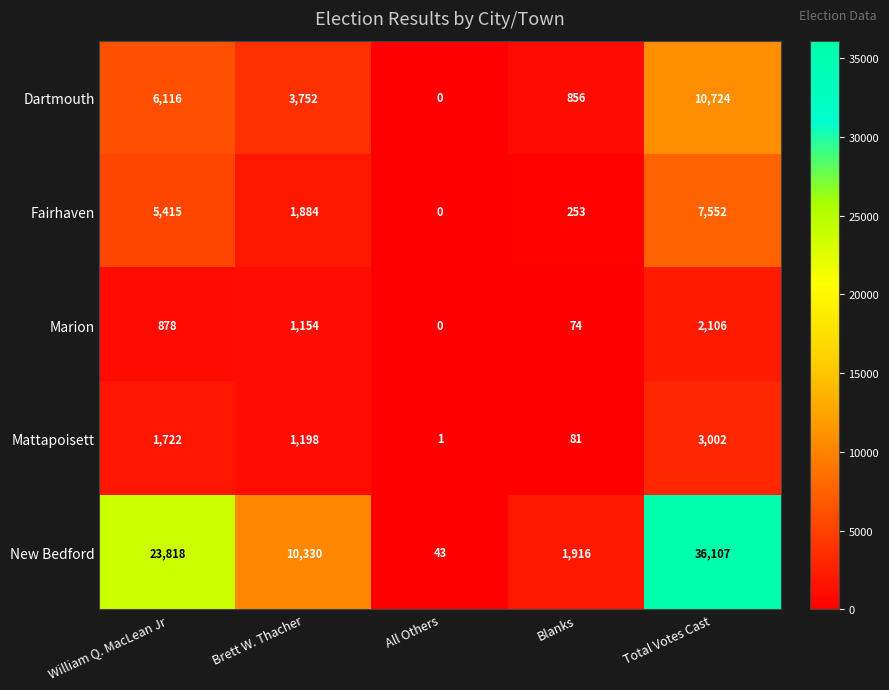

Is it true that Mattapoisett equals 44 at Blanks?

False